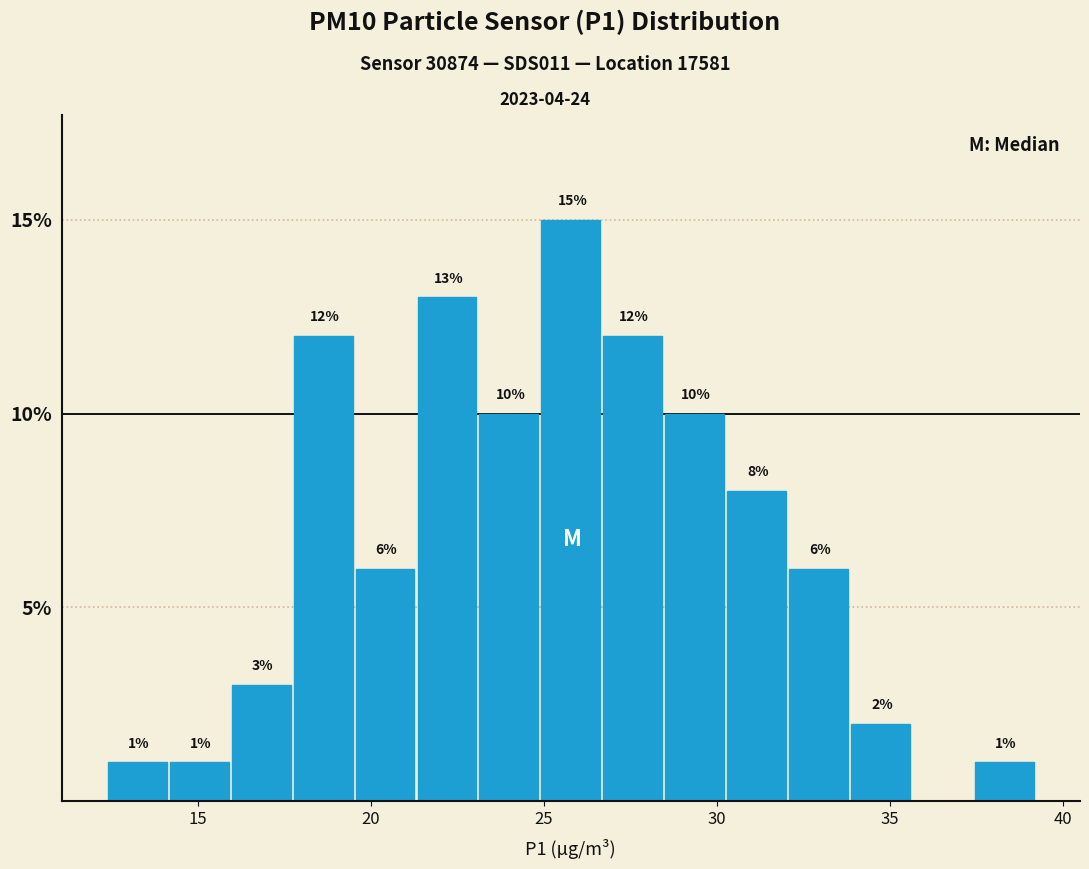

Around what value on the x-axis is the tallest bar? Give the approximate position of its centre, as read against the axis.

26.0